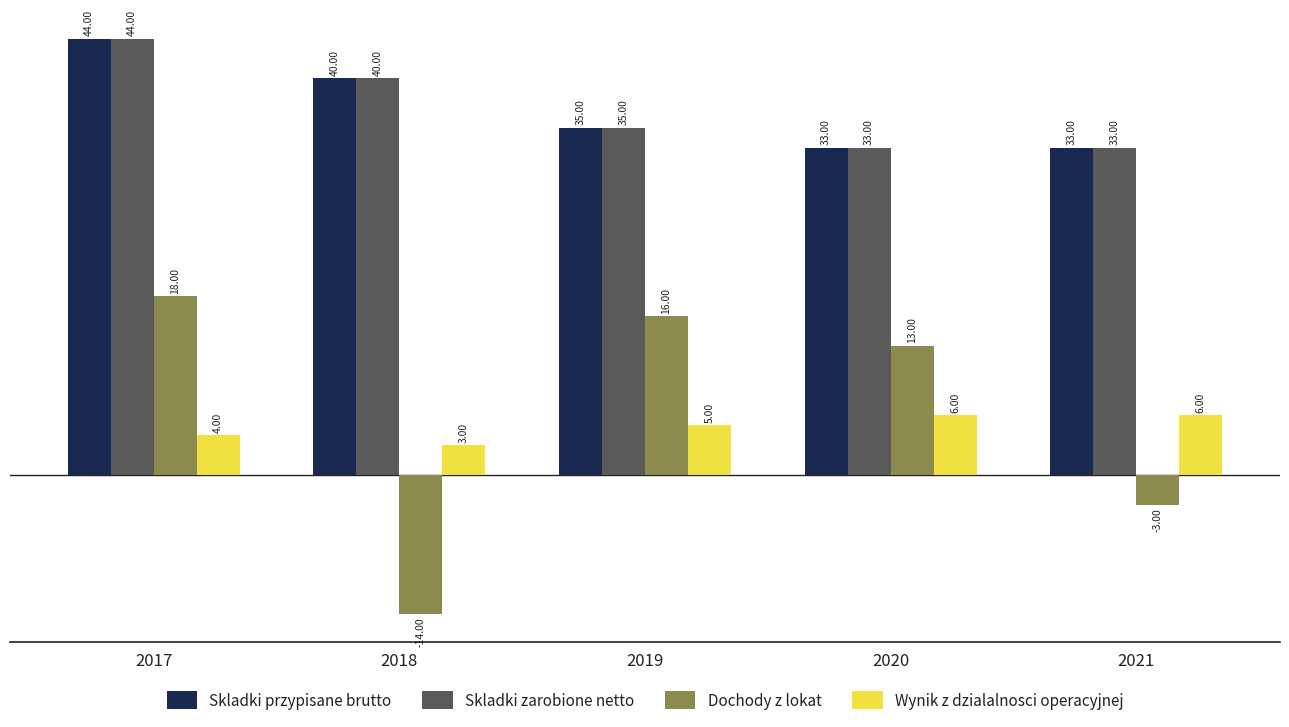

What is the total value across all series at 2020?

85